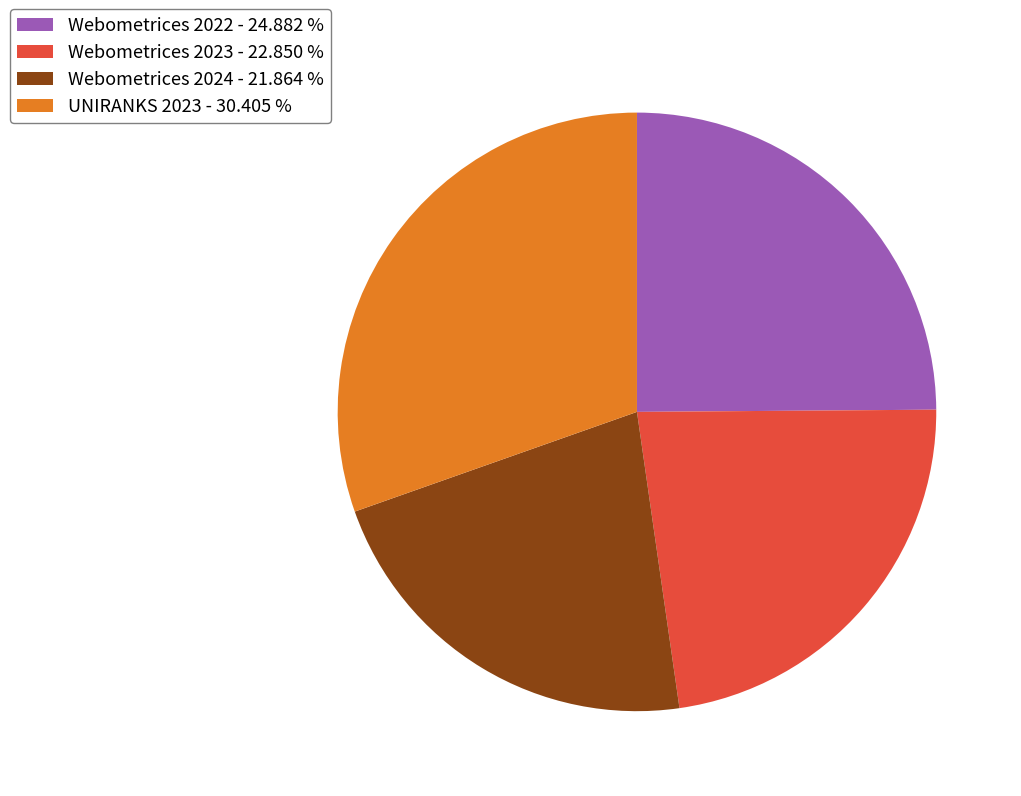

Is it true that UNIRANKS 2023 is 30% of the pie?

True